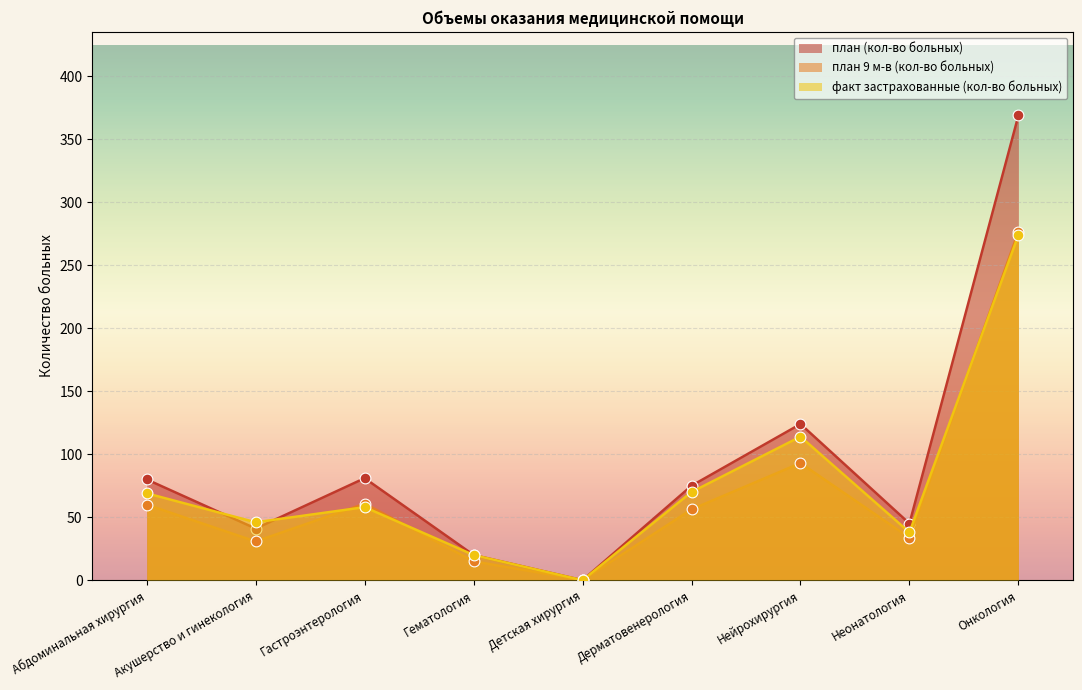

What is the total value across all series at Абдоминальная хирургия?

209.0